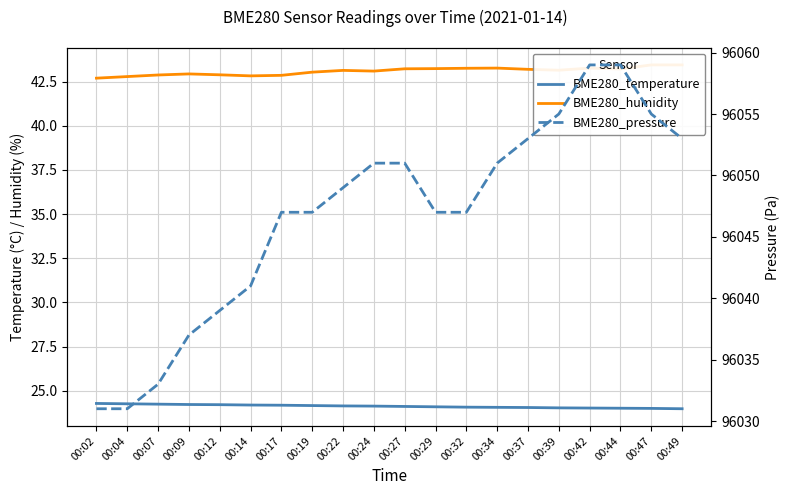

What is the difference between the maximum and minimum values in the BME280_temperature series?

0.3